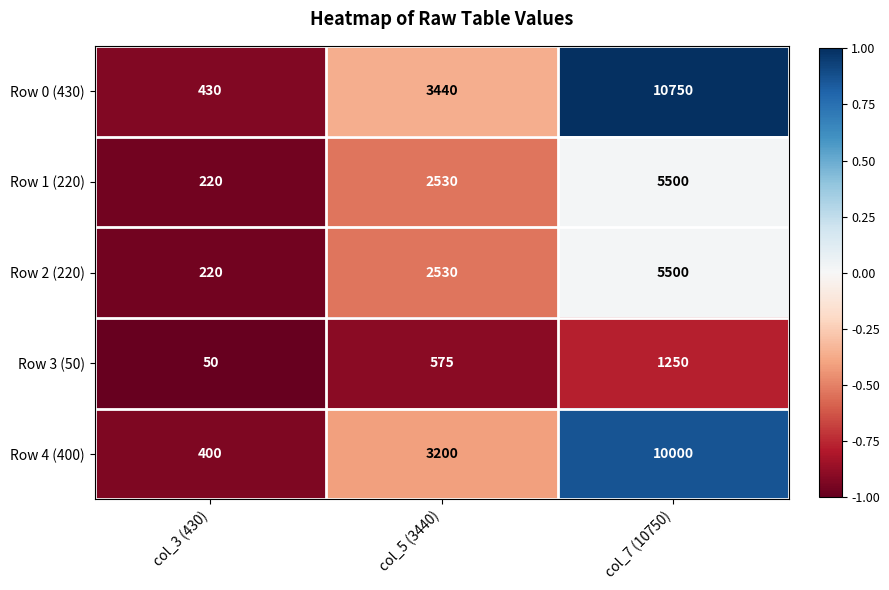

Count the number of categories in the chart.

3